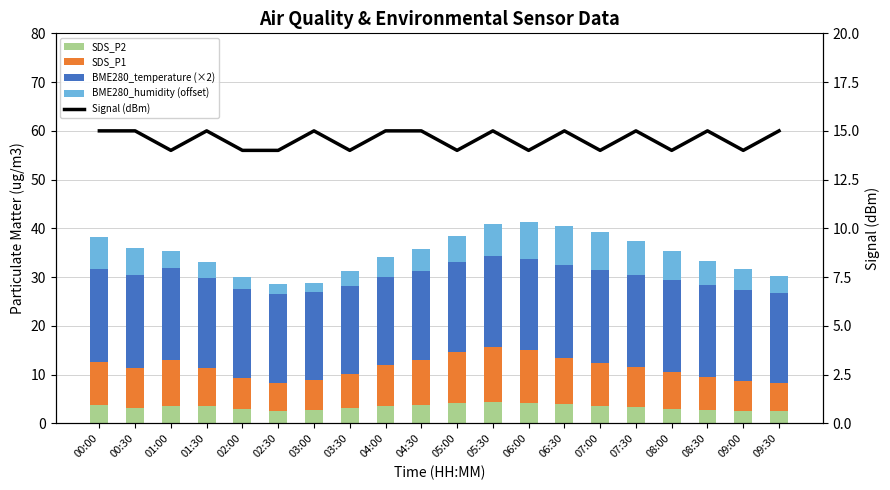

What is the highest value of the Signal (dBm) series?

15.0